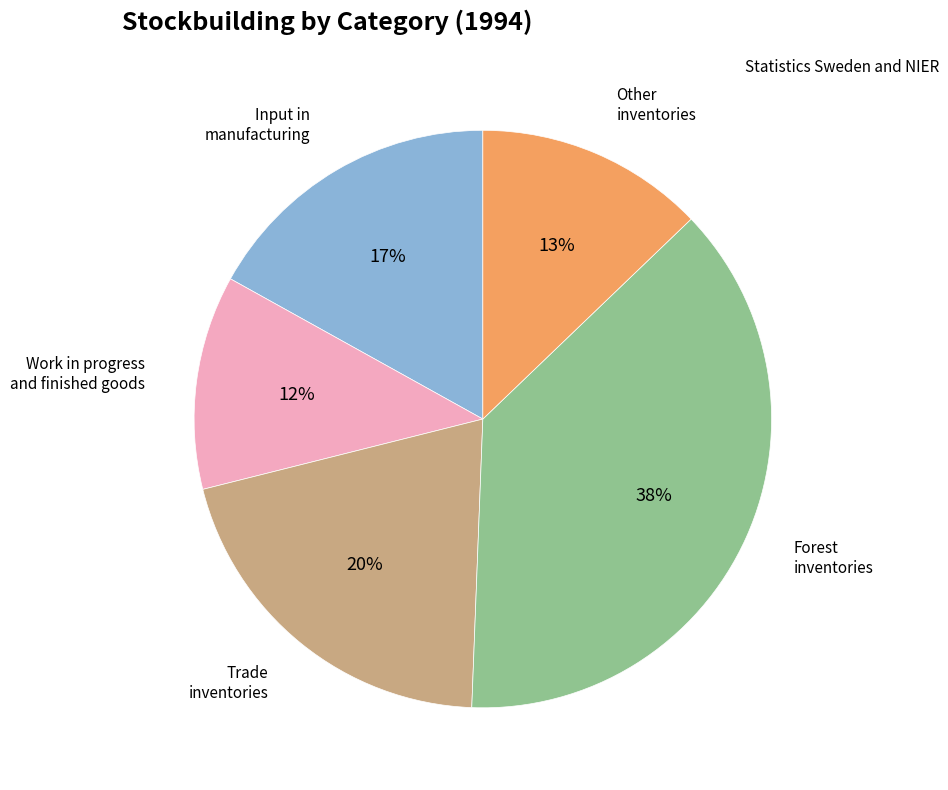

To the nearest percent, what is the average slice percentage?

20%